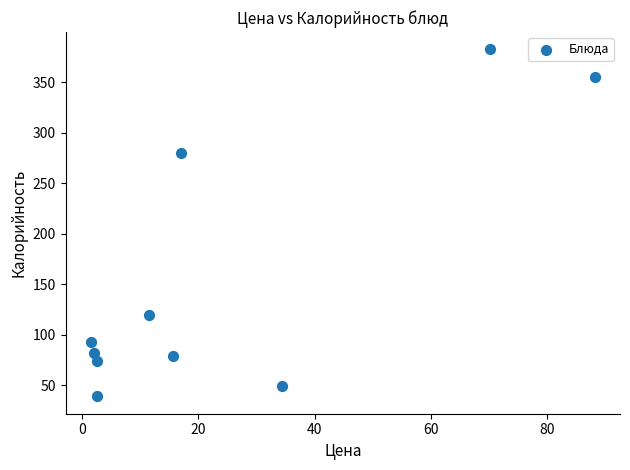

What Y value in the scatter plot is closest to 210?

279.8